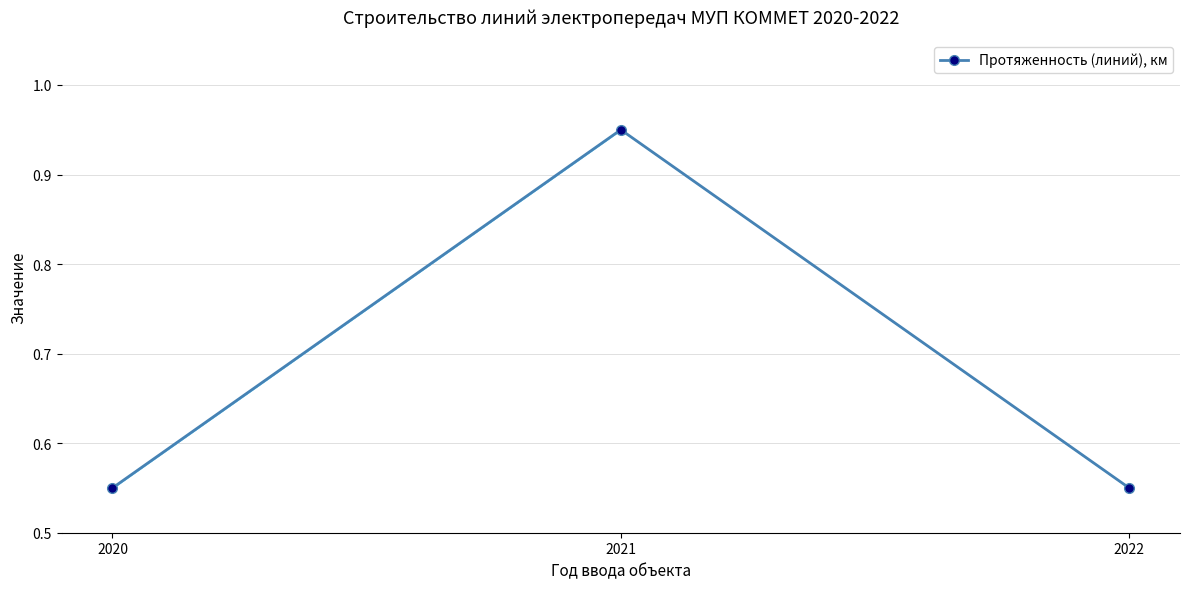

What is the average value?

0.7